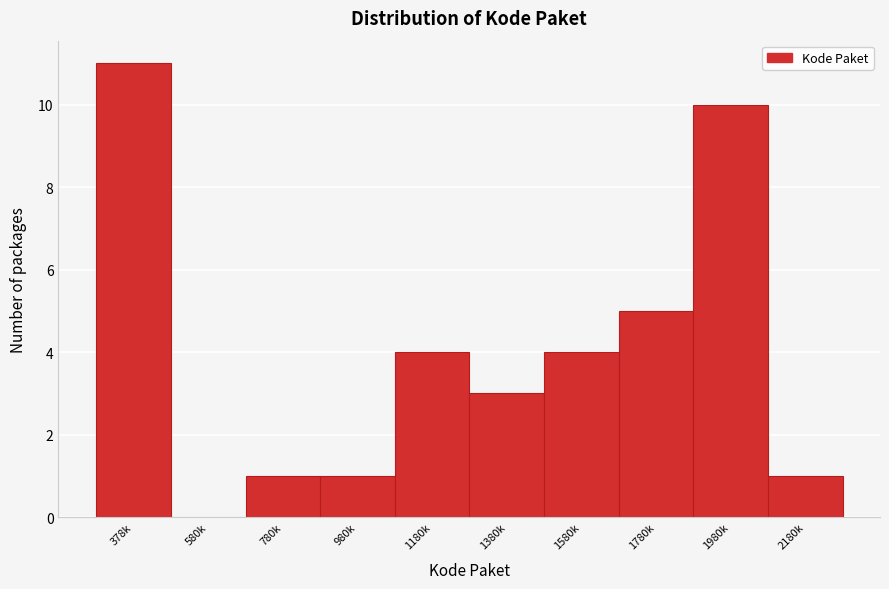

Reading left to right, transcribe all the data shown in this chart.

378k=11	580k=0	780k=1	980k=1	1180k=4	1380k=3	1580k=4	1780k=5	1980k=10	2180k=1